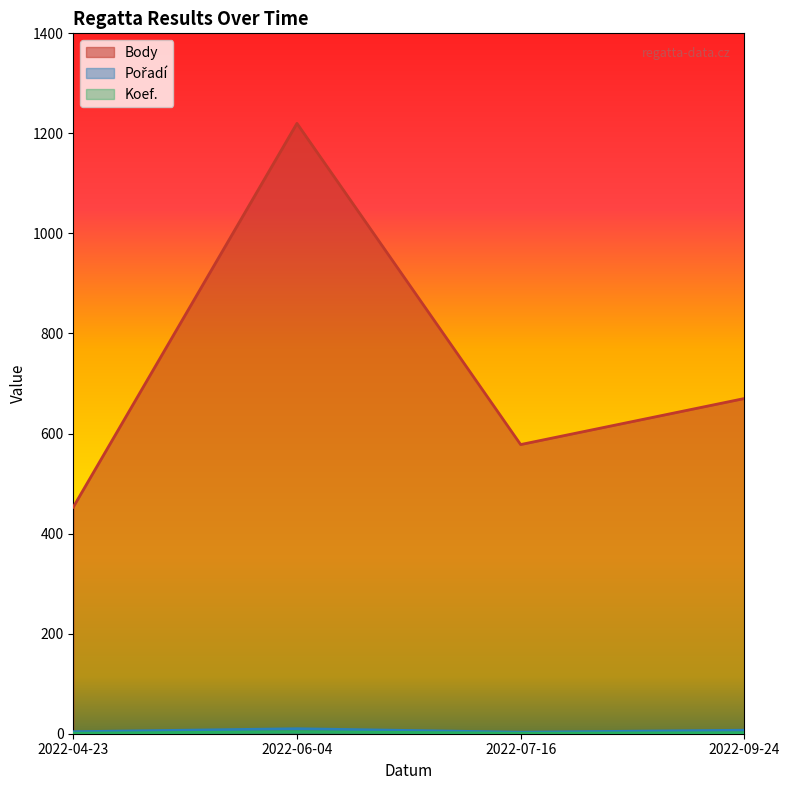

List the labels in order of Body value, largest first.

2022-06-04, 2022-09-24, 2022-07-16, 2022-04-23